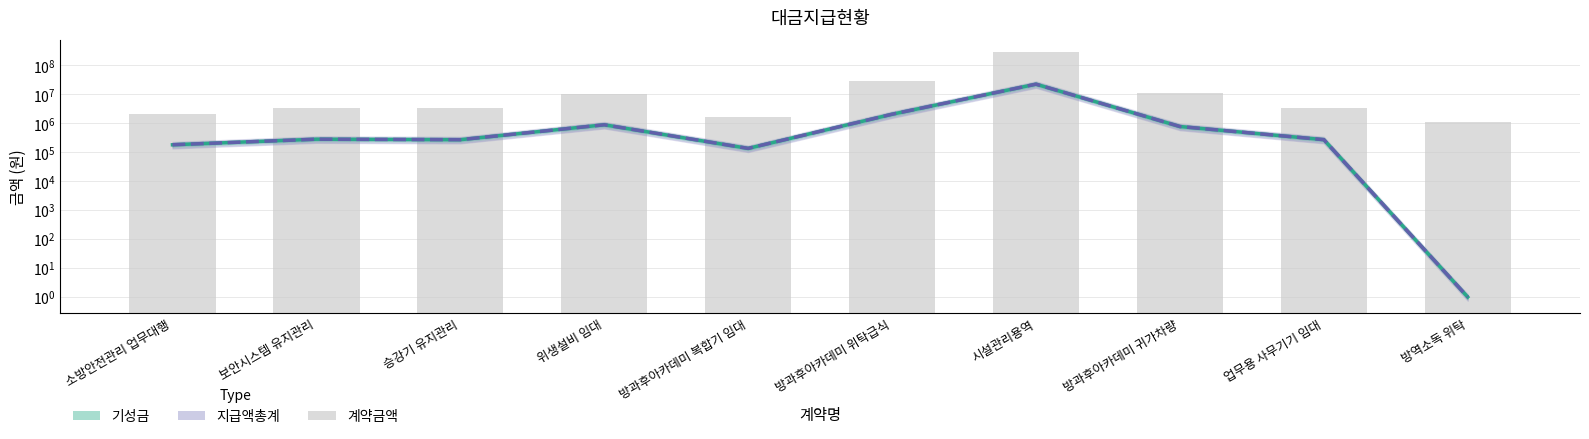

How many data points in 지급액총계 are above 280500?

4